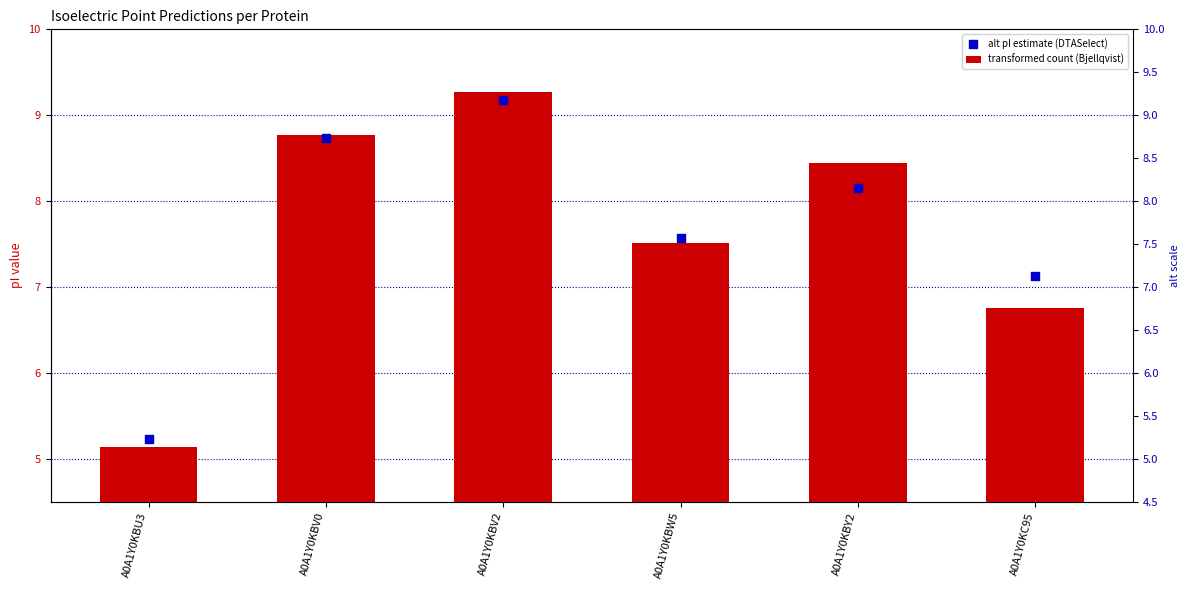

Which series has the widest spread of Y values?

transformed count (Bjellqvist)